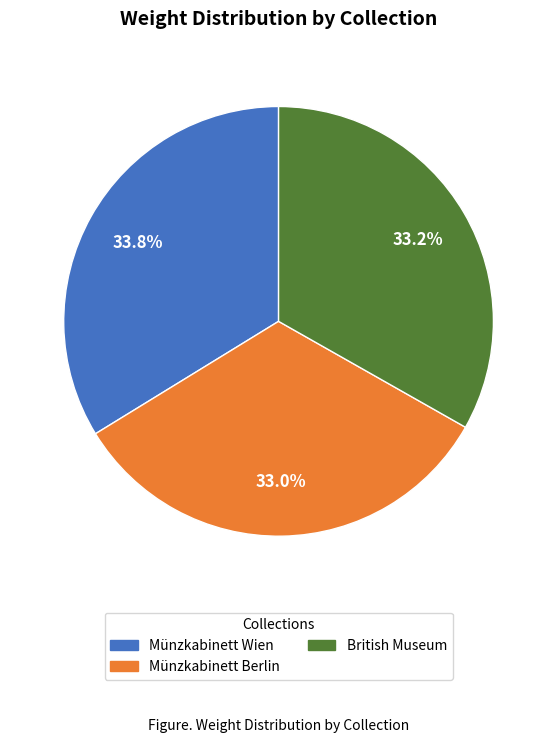

The Münzkabinett Wien slice represents 43% of the pie. True or false?

False